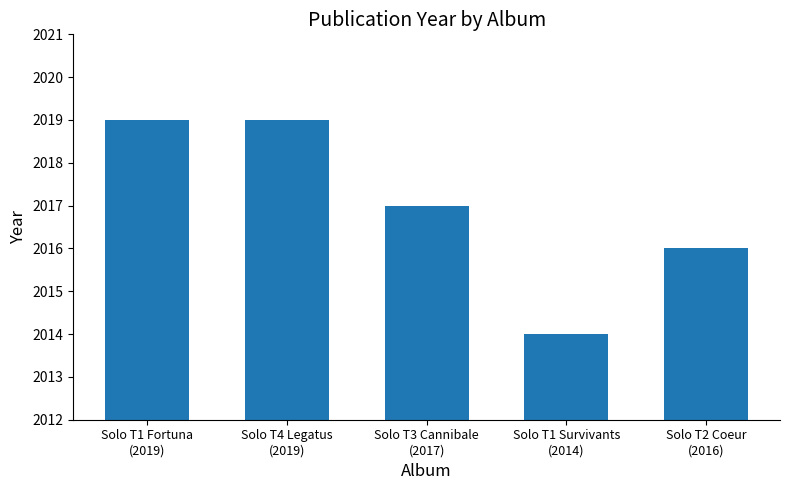

Is it true that the value at Solo T1 Fortuna
(2019) is 524?

False